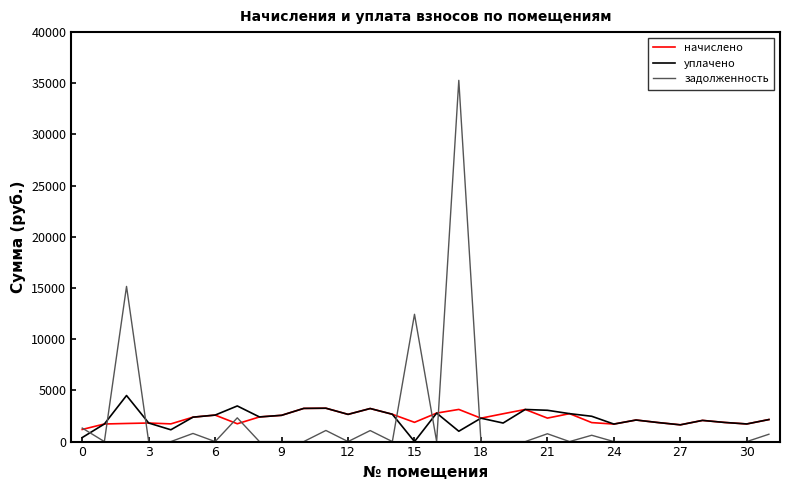

Which series has the largest range (max minus min)?

задолженность